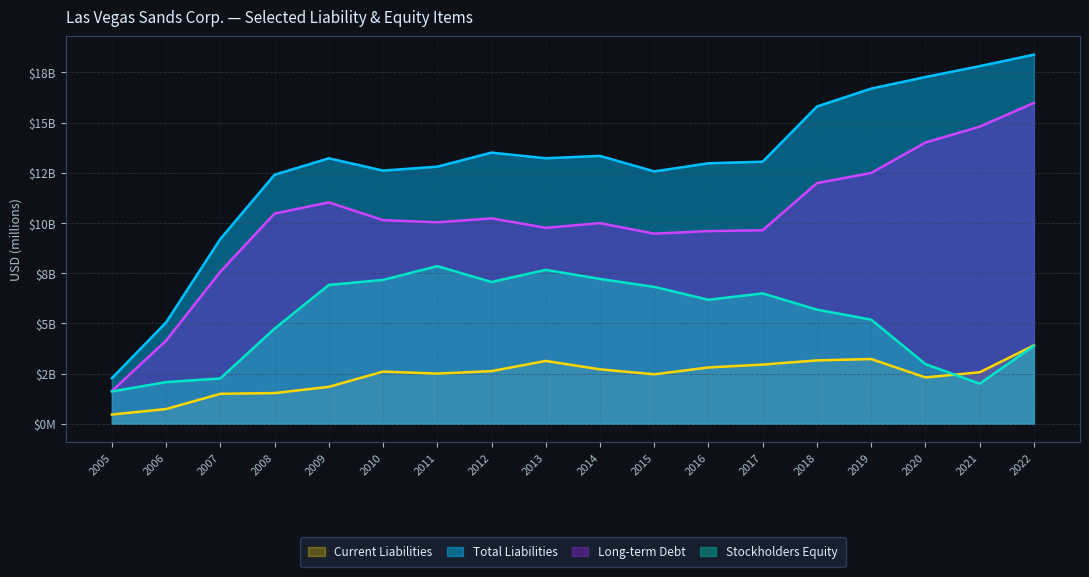

True or false: Long-term Debt and Current Liabilities cross at least once.

False